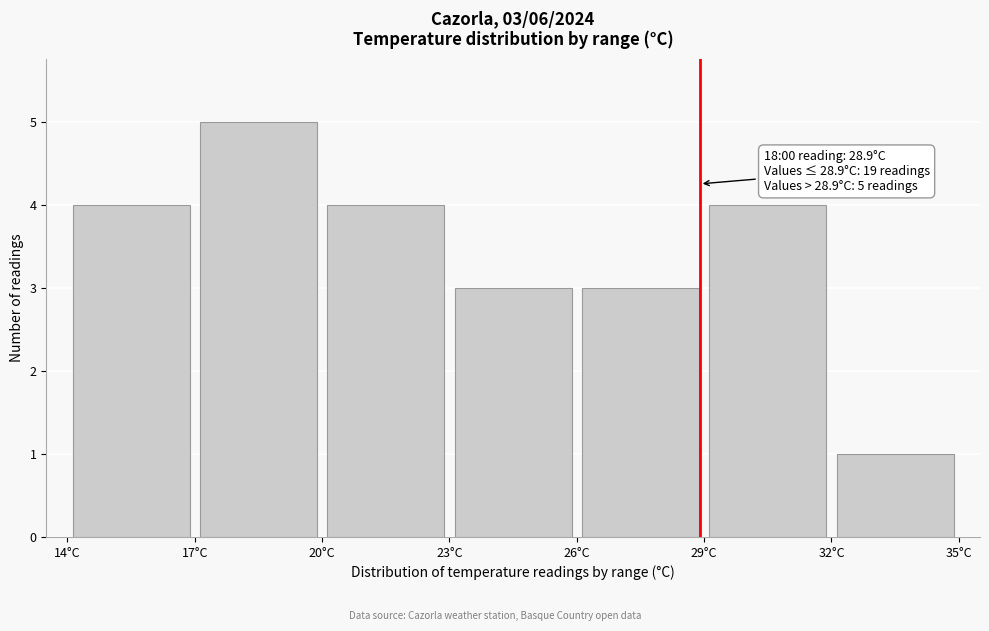

Over which range of the x-axis is the bar tallest?

17 to 20